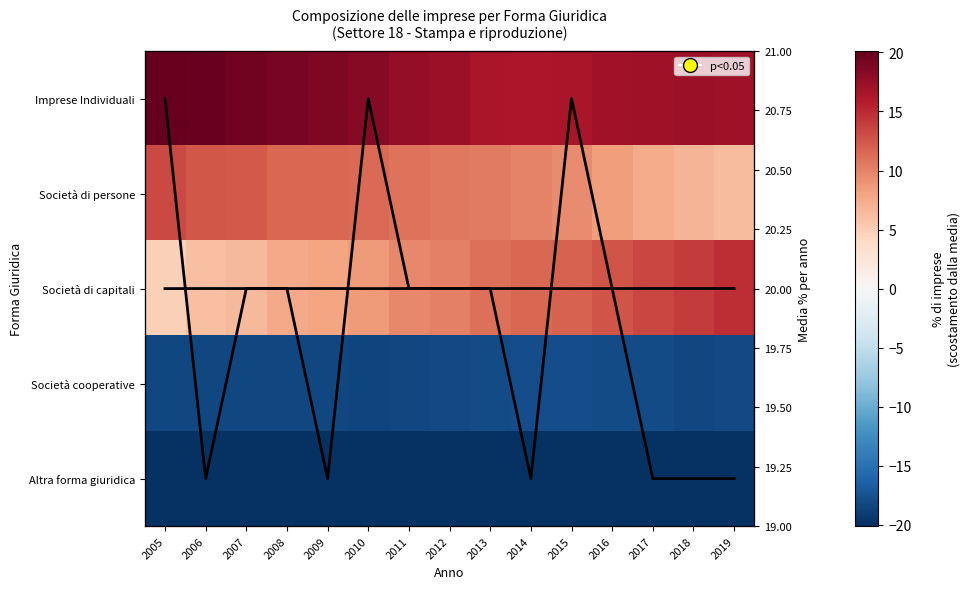

At 2013, list the series in order from smallest to largest.

Altra forma giuridica, Società cooperative, Società di persone, Società di capitali, Imprese Individuali